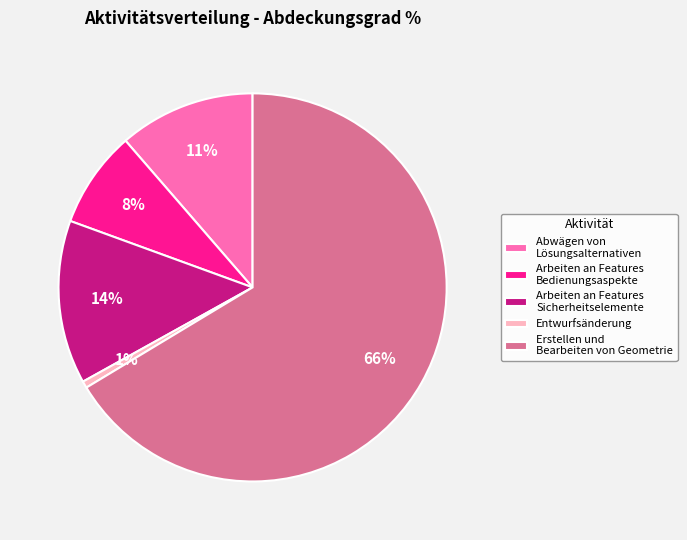

To the nearest percent, what percentage of the pie is Abwägen von Lösungsalternativen?

11%